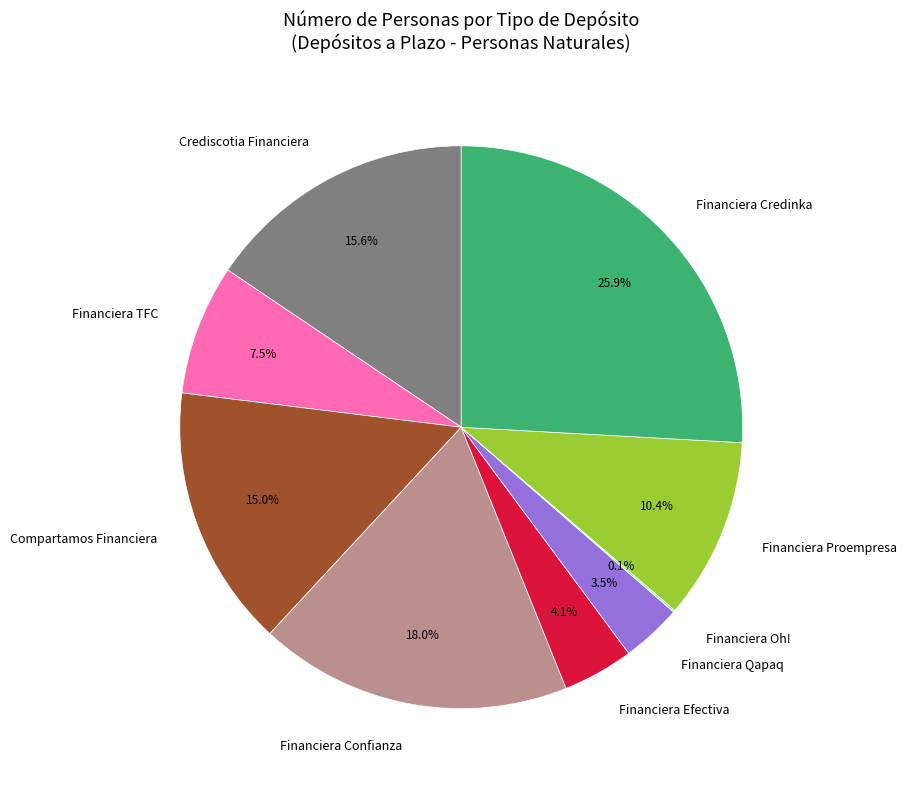

Which has a higher value, Financiera Qapaq or Financiera Efectiva?

Financiera Efectiva